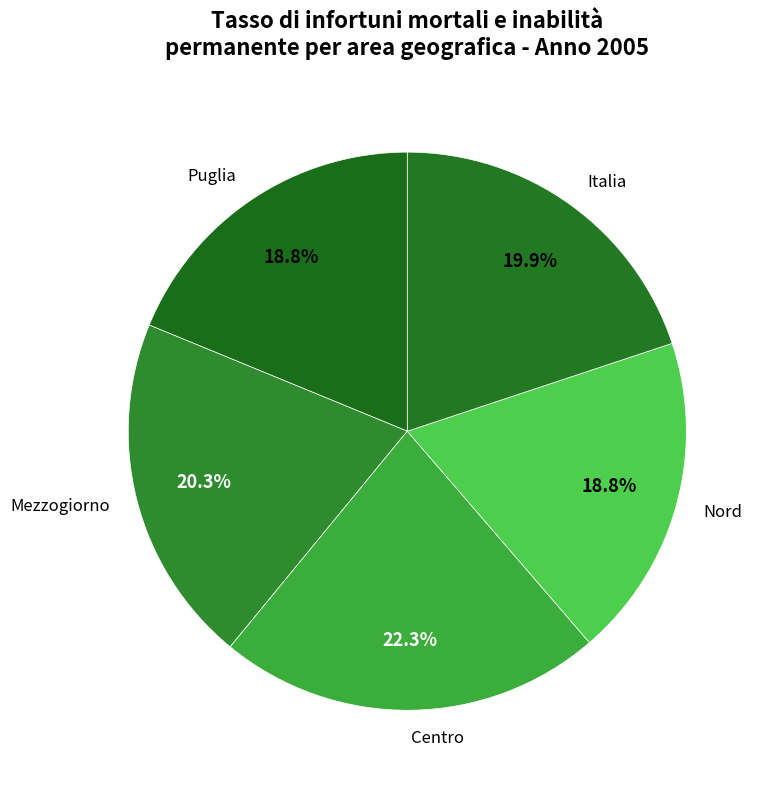

To the nearest percent, what percentage of the pie is Italia?

20%